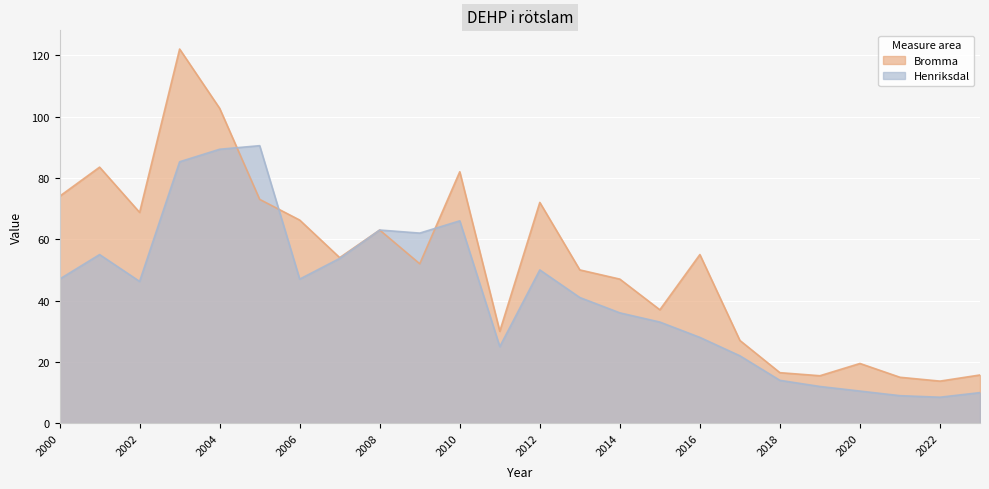

What is the sum of all Bromma values?

1255.2